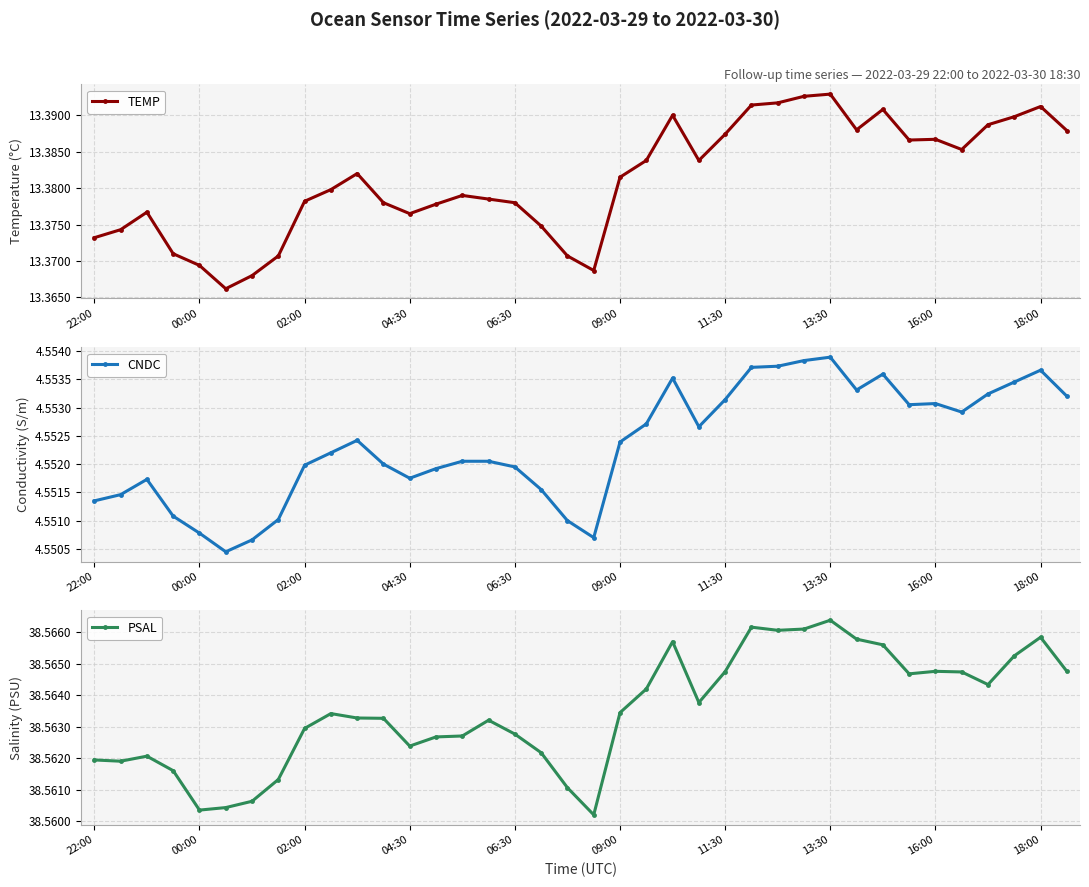

Reading left to right, transcribe all the data shown in this chart.

TEMP: 13.4	13.4	13.4	13.4	13.4	13.4	13.4	13.4	13.4	13.4	13.4	13.4	13.4	13.4	13.4	13.4	13.4	13.4	13.4	13.4	13.4	13.4	13.4	13.4	13.4	13.4	13.4	13.4	13.4	13.4	13.4	13.4	13.4	13.4	13.4	13.4	13.4	13.4
CNDC: 4.6	4.6	4.6	4.6	4.6	4.6	4.6	4.6	4.6	4.6	4.6	4.6	4.6	4.6	4.6	4.6	4.6	4.6	4.6	4.6	4.6	4.6	4.6	4.6	4.6	4.6	4.6	4.6	4.6	4.6	4.6	4.6	4.6	4.6	4.6	4.6	4.6	4.6
PSAL: 38.6	38.6	38.6	38.6	38.6	38.6	38.6	38.6	38.6	38.6	38.6	38.6	38.6	38.6	38.6	38.6	38.6	38.6	38.6	38.6	38.6	38.6	38.6	38.6	38.6	38.6	38.6	38.6	38.6	38.6	38.6	38.6	38.6	38.6	38.6	38.6	38.6	38.6